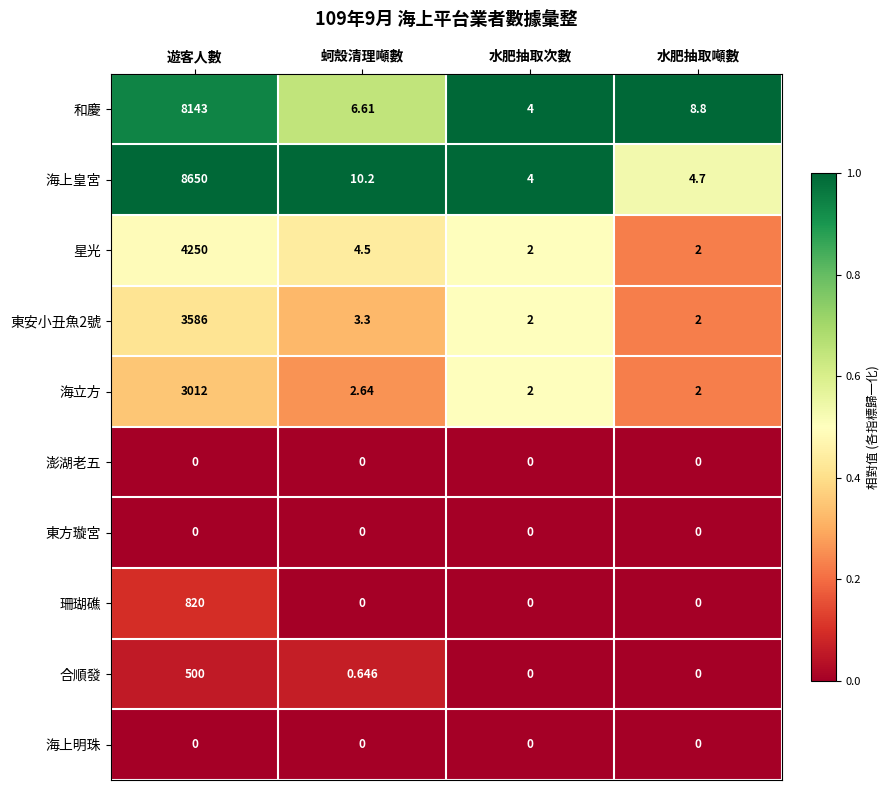

Which category has the highest value across all series?

遊客人數